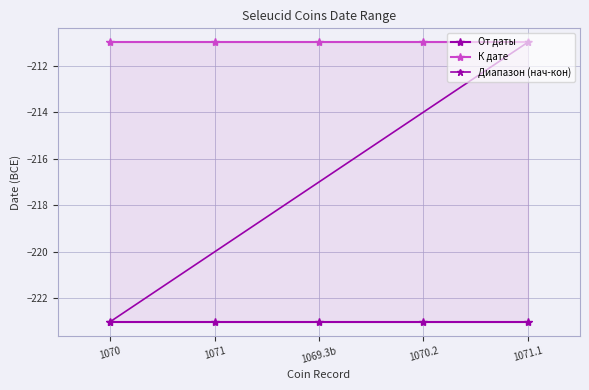

What is the lowest value of the К дате series?

-211